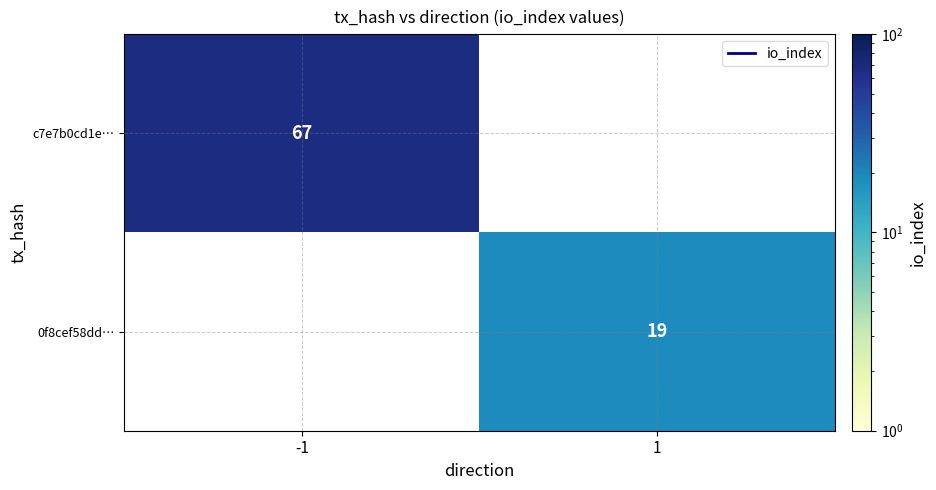

How many series are shown in this chart?

2